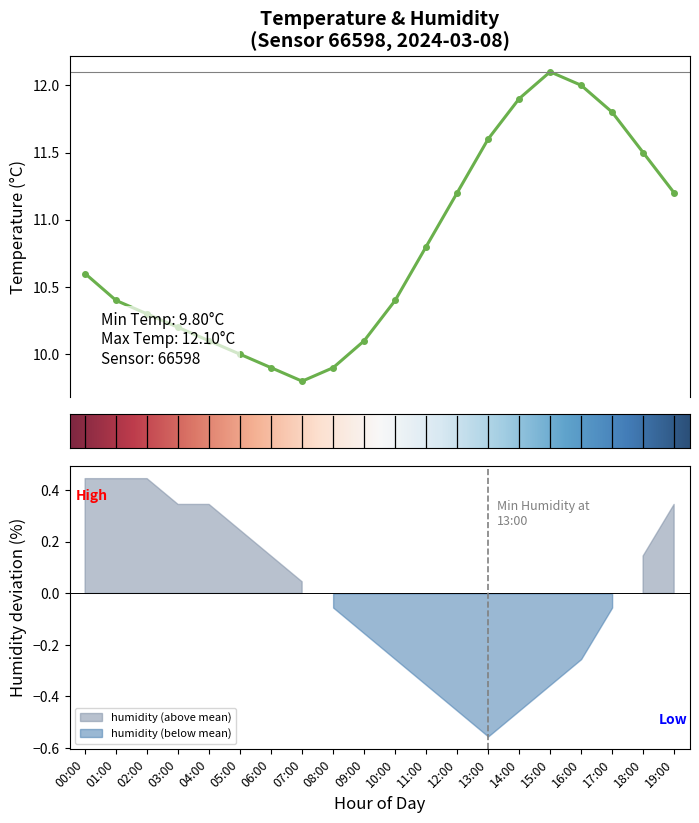

What is the label of the 13th point from the right?

07:00